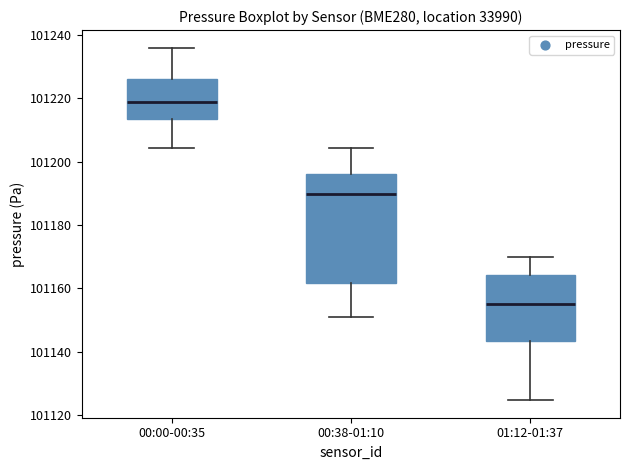

Which box is the tallest, from its lower edge to its upper edge?

00:38-01:10